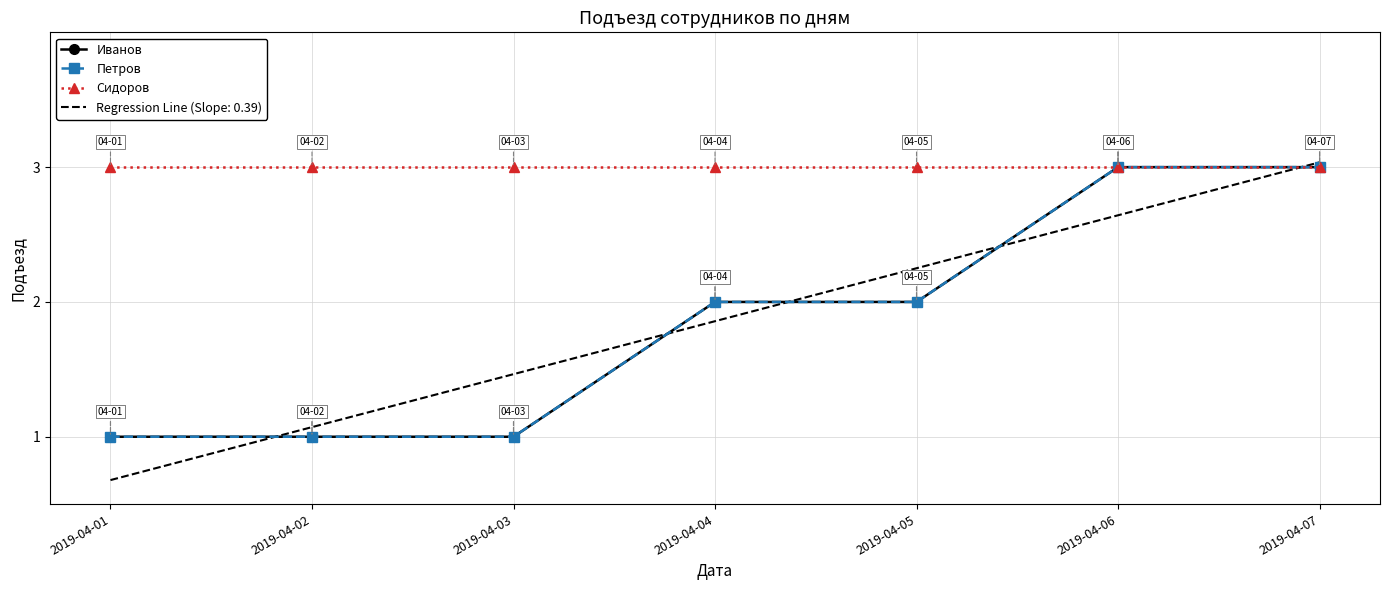

The Сидоров series shows 3 at 2019-04-03. True or false?

True